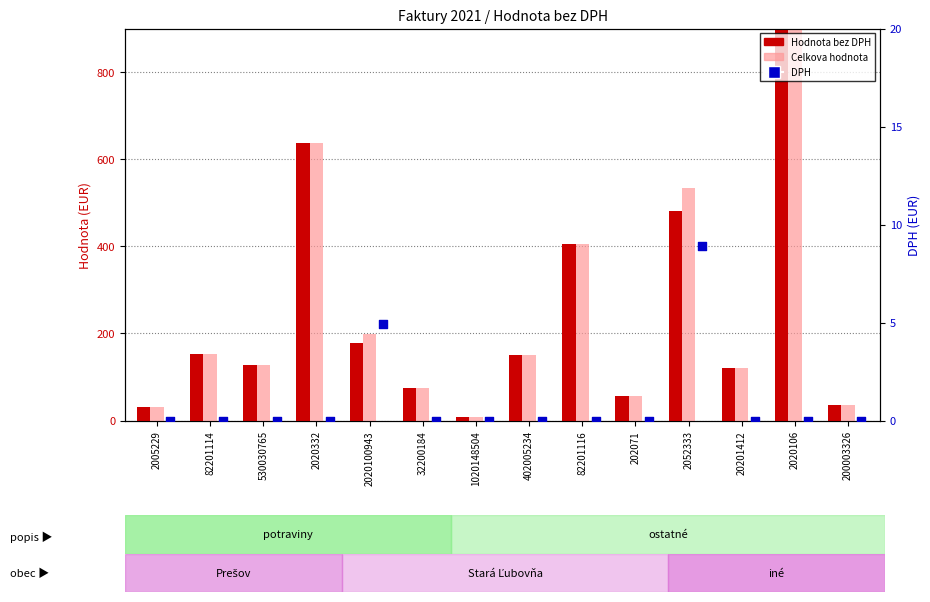

Is the value of DPH at 32200184 greater than the value of Hodnota bez DPH at 82201116?

No